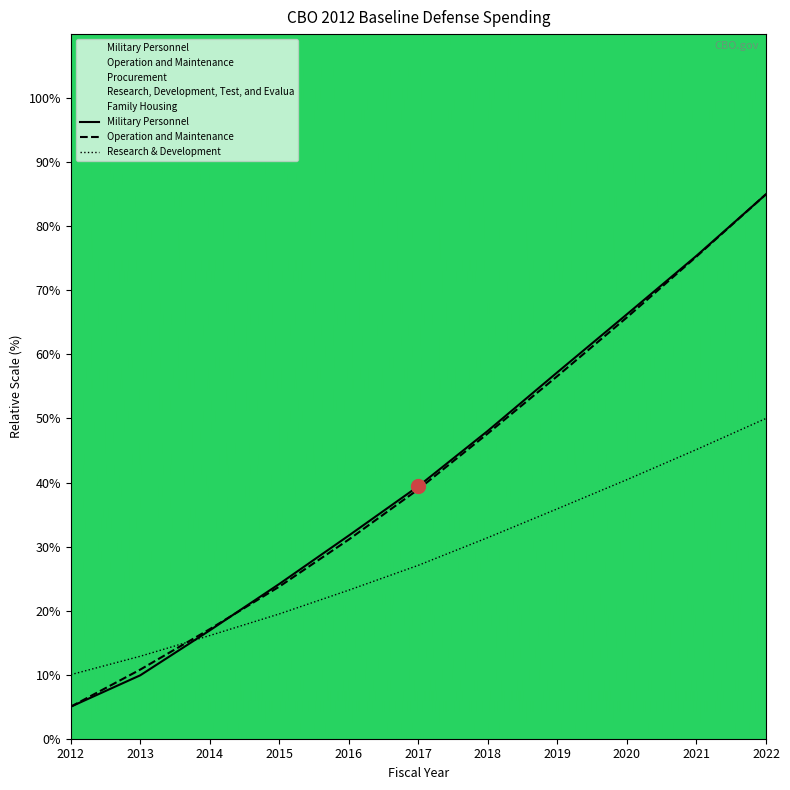

The value of Operation and Maintenance at 2019 is 89.9. True or false?

False